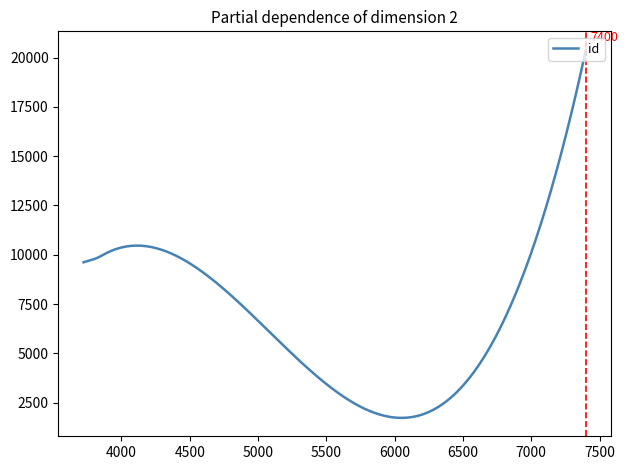

What is the difference between the maximum and minimum values?

18675.5